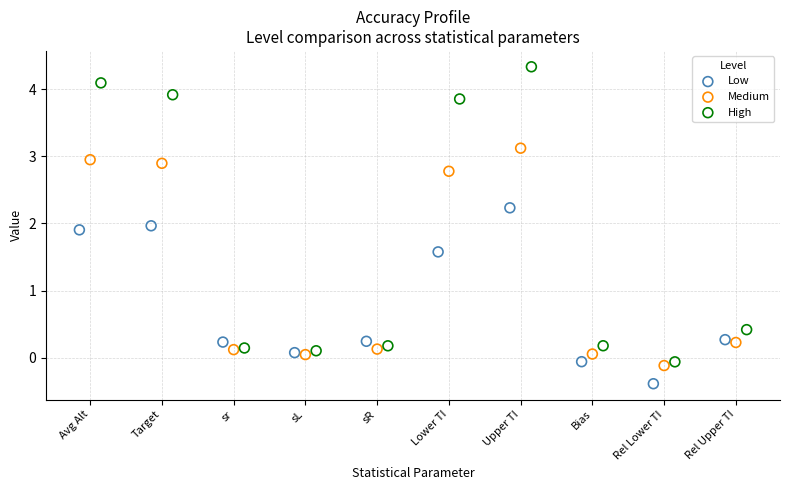

Which series reaches the maximum Y coordinate?

High